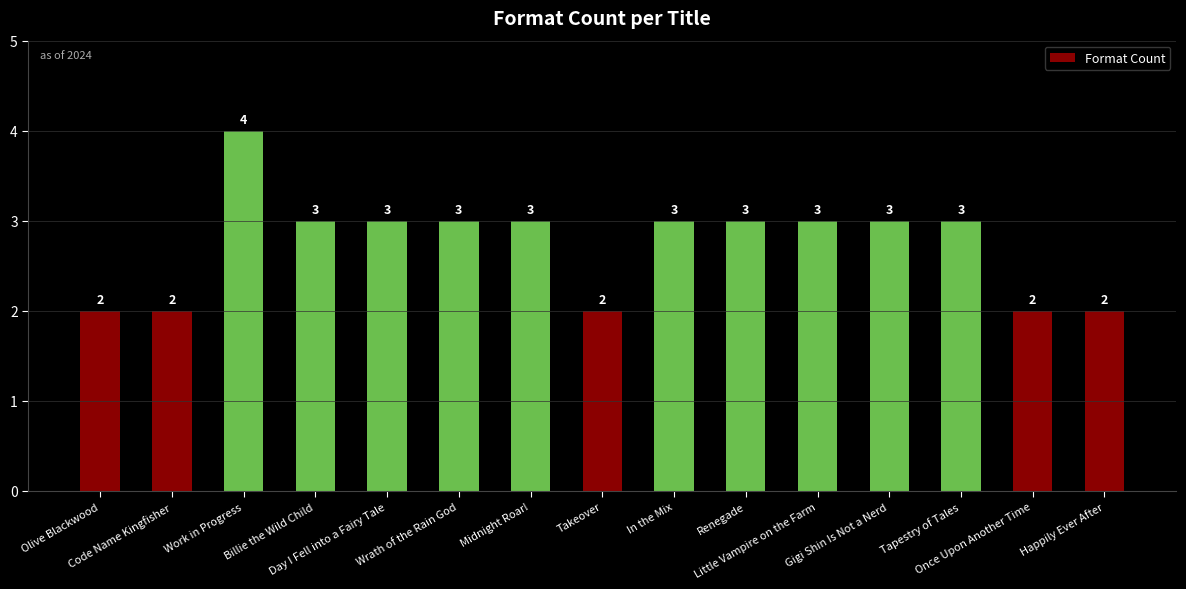

Count the values in the range 2 to 3.

14